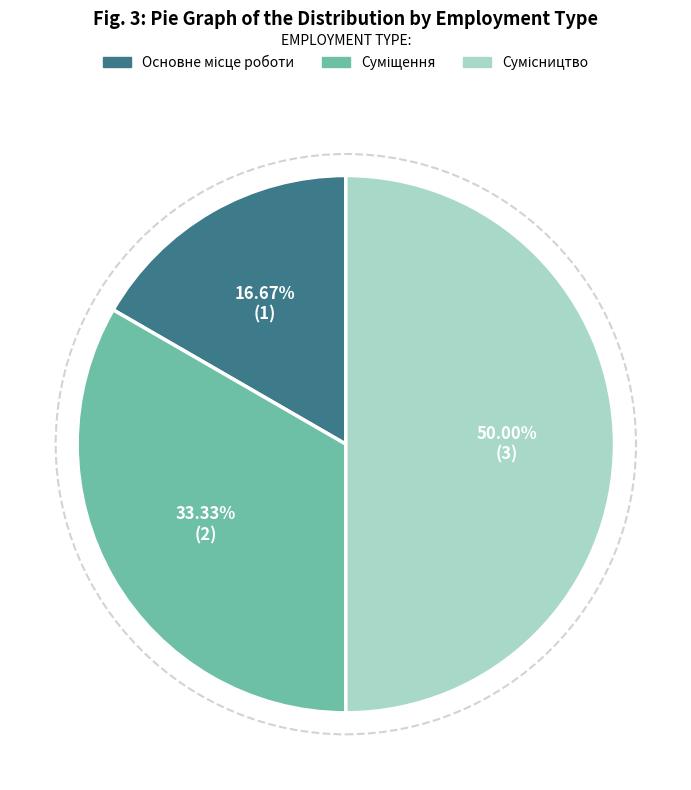

What percentage is the Суміщення slice, to the nearest percent?

33%